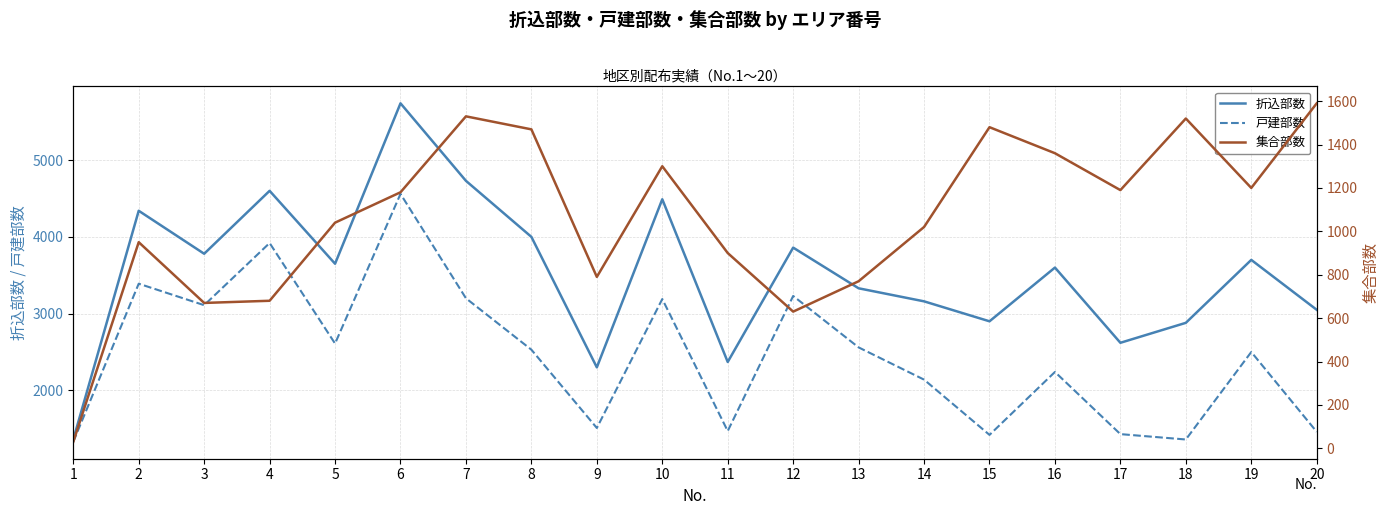

How many intersections are there between 集合部数 and 戸建部数?

5